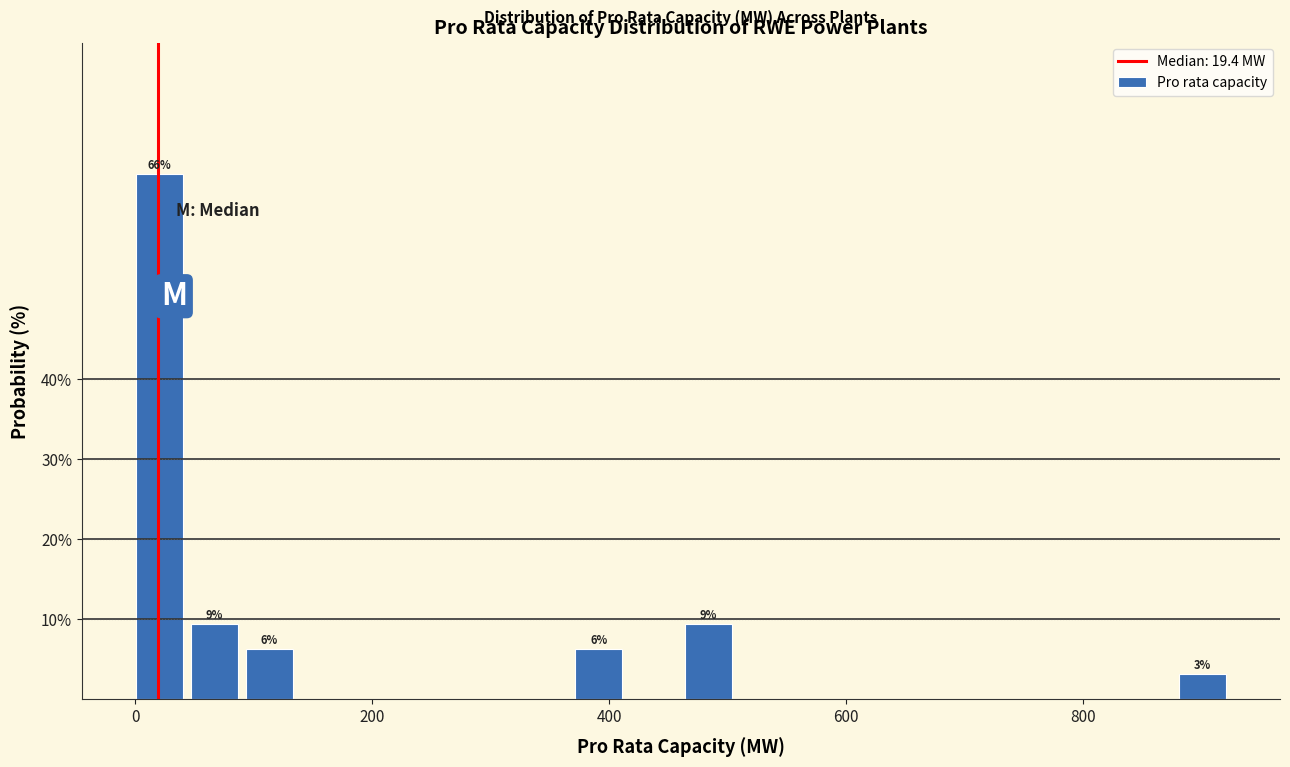

Read against the x-axis, roughly where is the centre of the tallest bar?

20